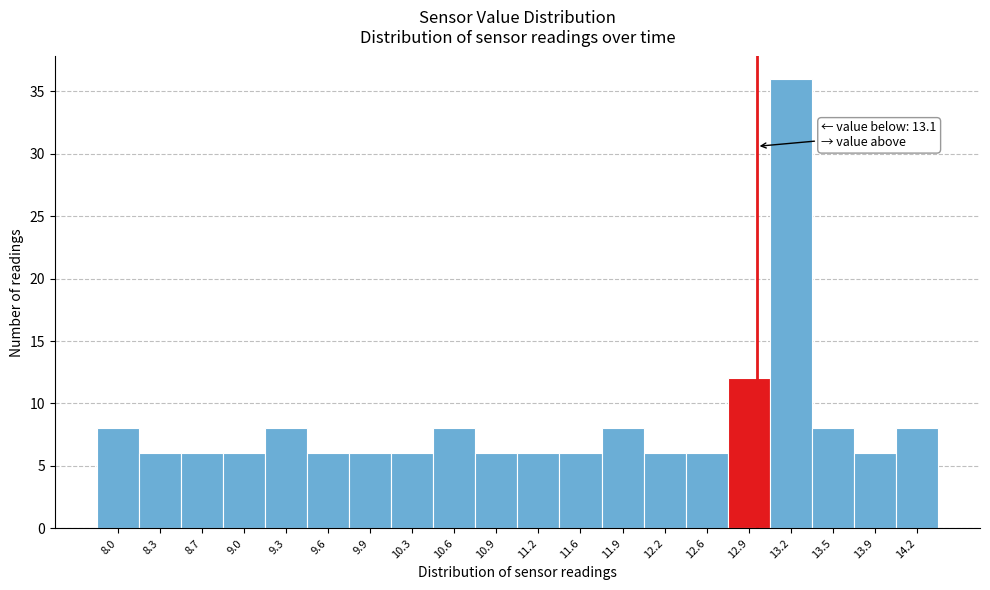

Reading right to left, transcribe all the data shown in this chart.

8	6	8	36	12	6	6	8	6	6	6	8	6	6	6	8	6	6	6	8